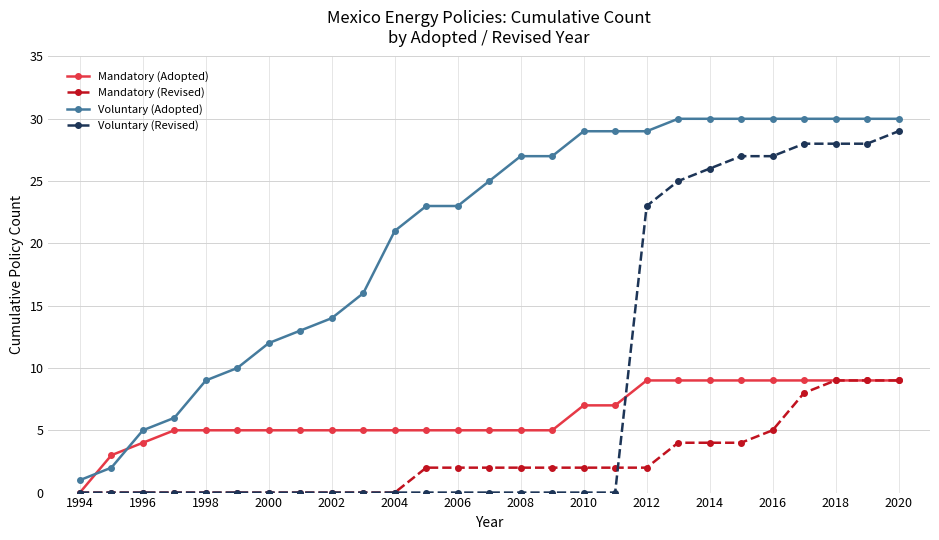

Count the number of data series in this chart.

4